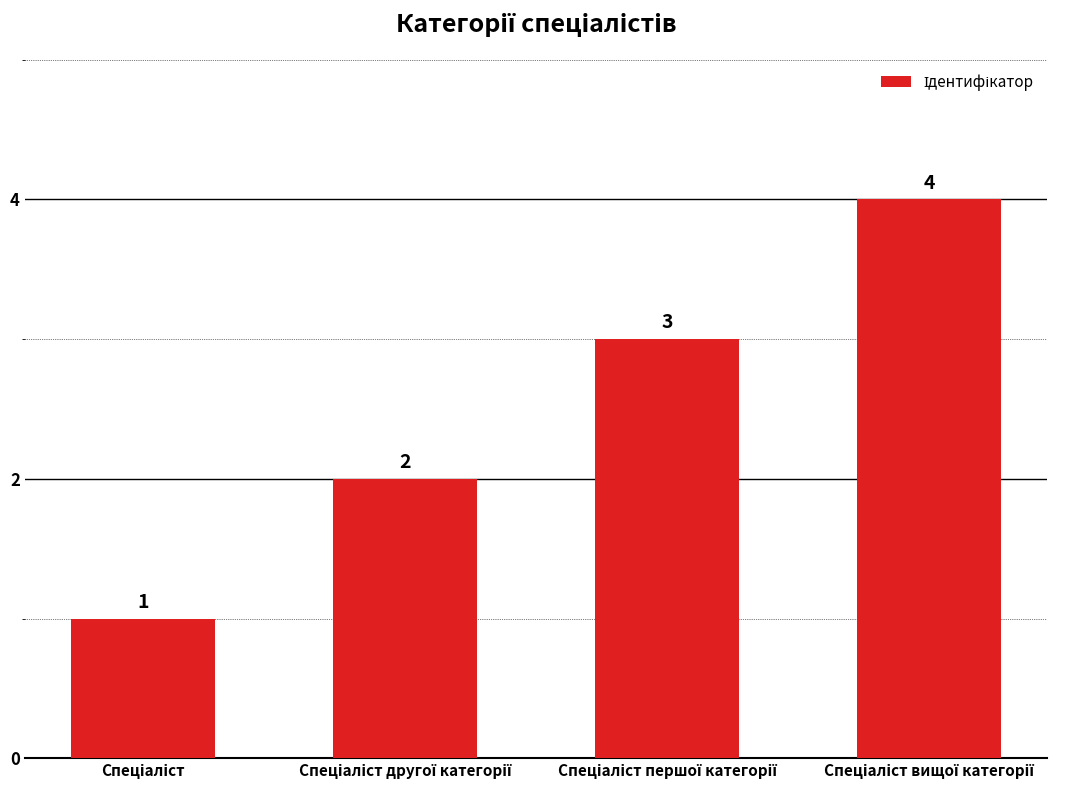

How many values are between 2 and 4?

3